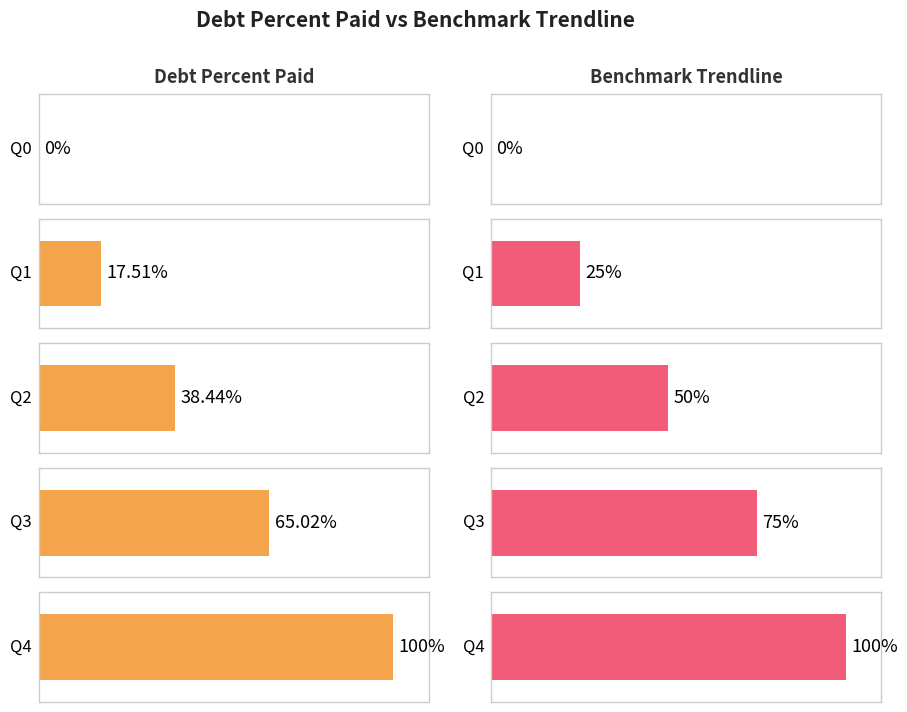

What is the average value of the BenchmarkTrendline series?

50.0